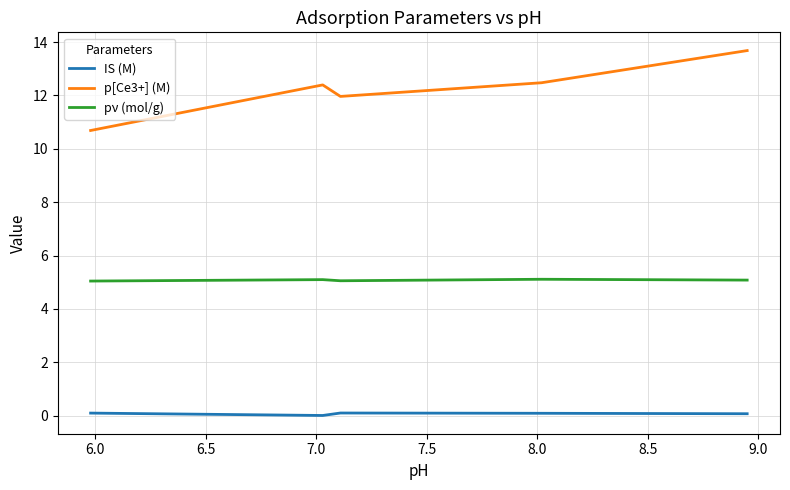

What is the maximum value for pν (mol/g)?

5.1